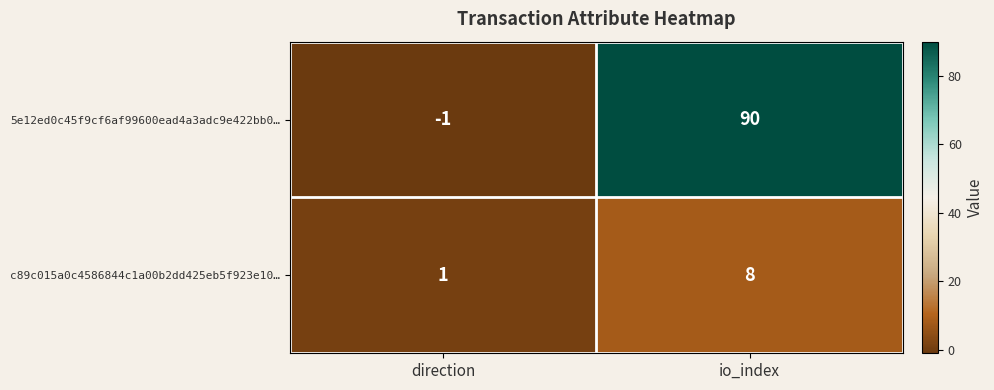

At which category is the sum across all series the highest?

io_index